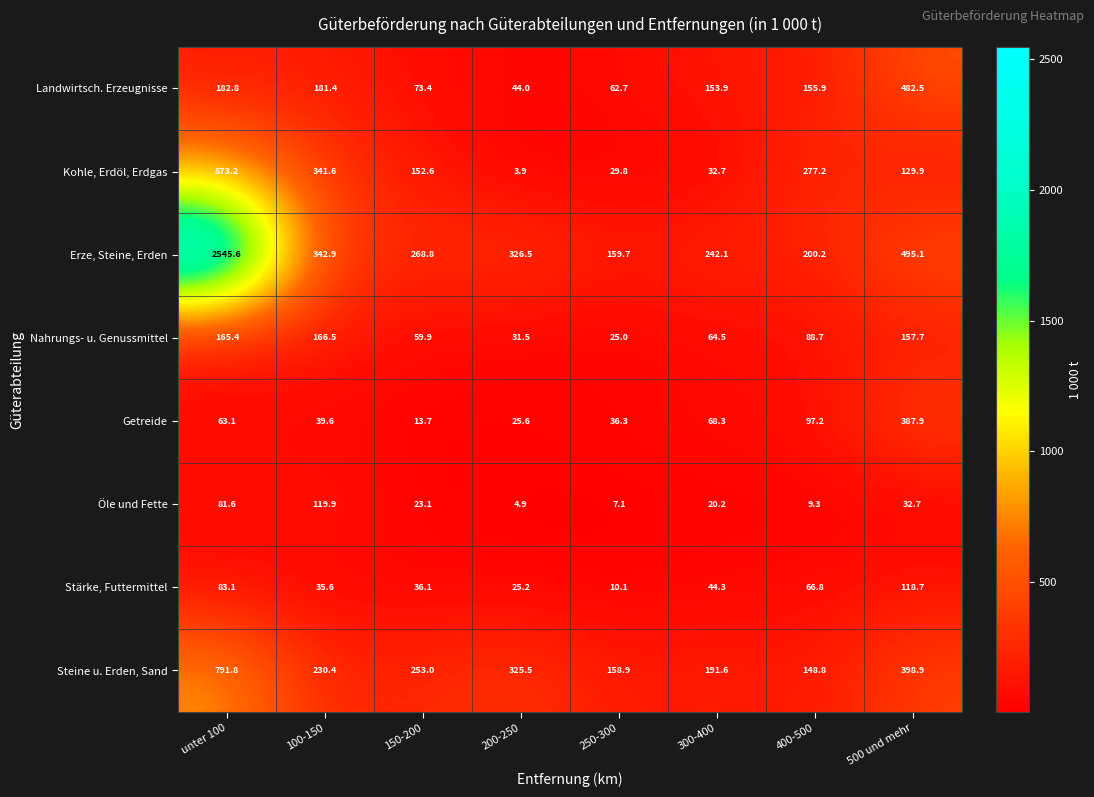

Is the value of Landwirtsch. Erzeugnisse at 150-200 greater than the value of Kohle, Erdöl, Erdgas at 400-500?

No